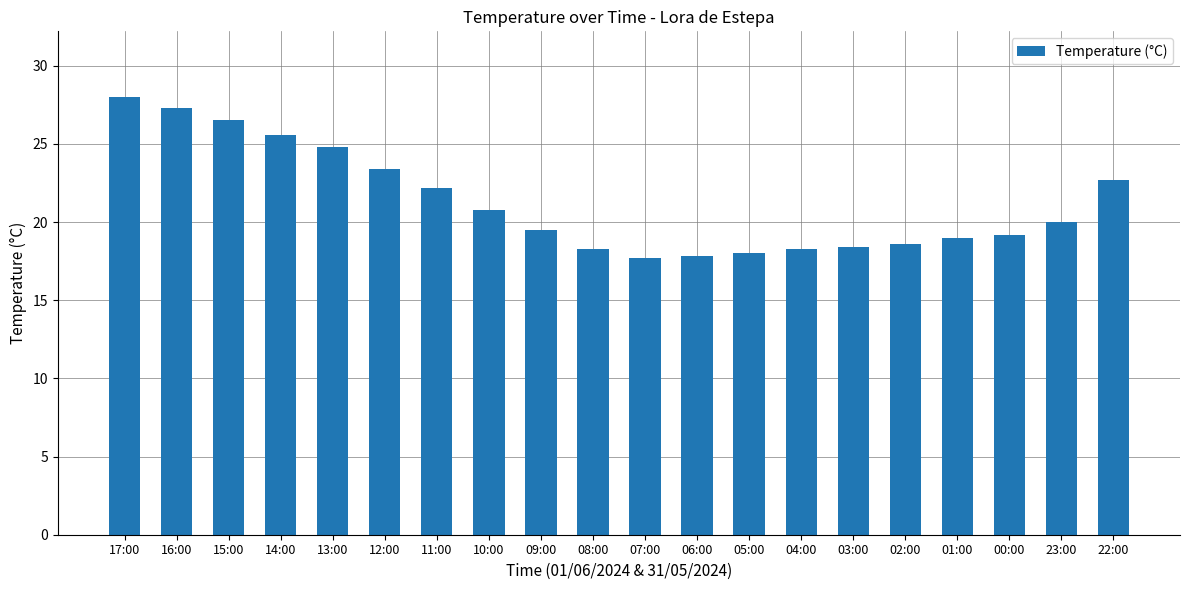

The value at 01:00 is 27.0. True or false?

False